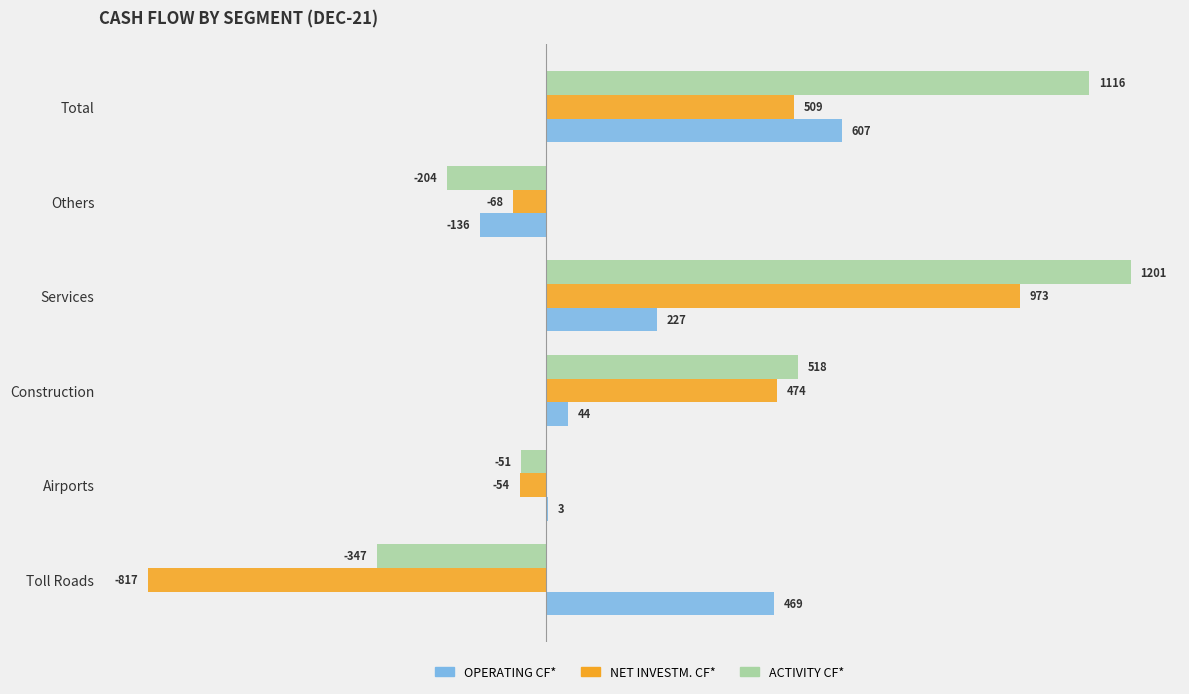

What is the sum of all OPERATING CF* values?

1214